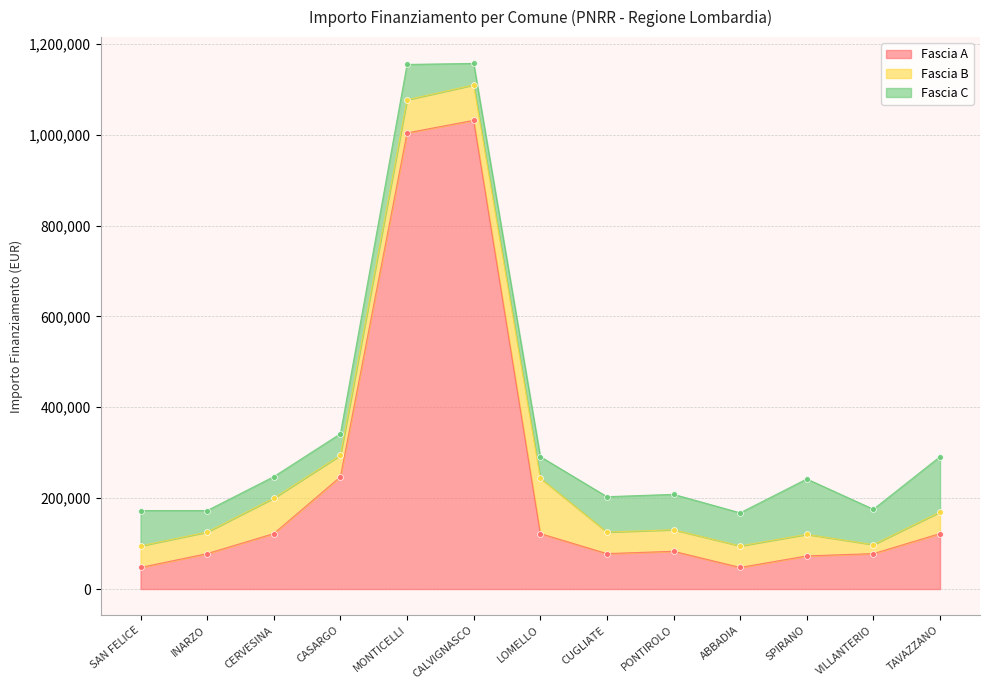

Which series has the largest Y range (max minus min)?

Fascia A